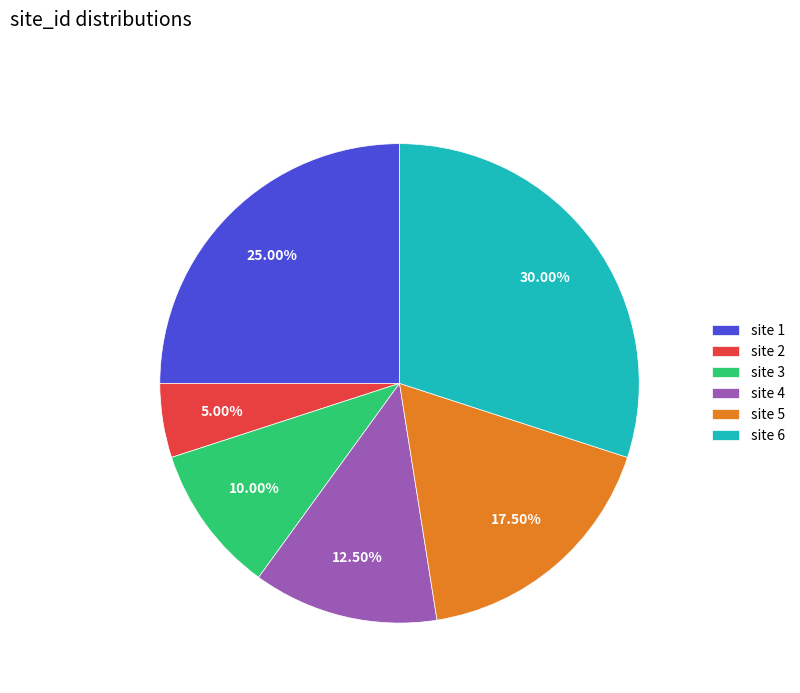

Combined, do site 1 and site 3 account for over 50%?

No